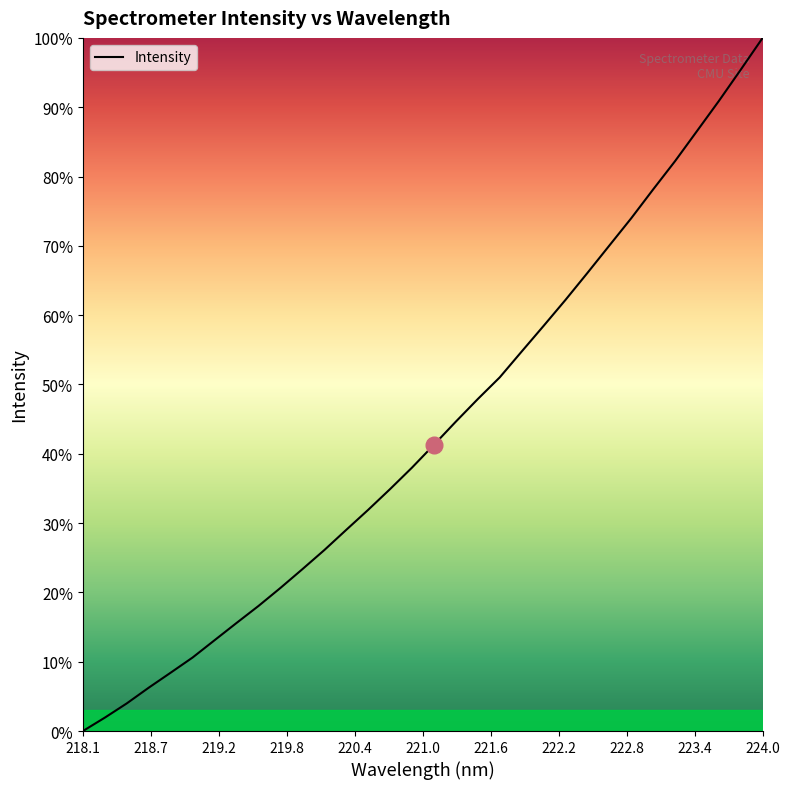

Does the chart have visible grid lines?

No